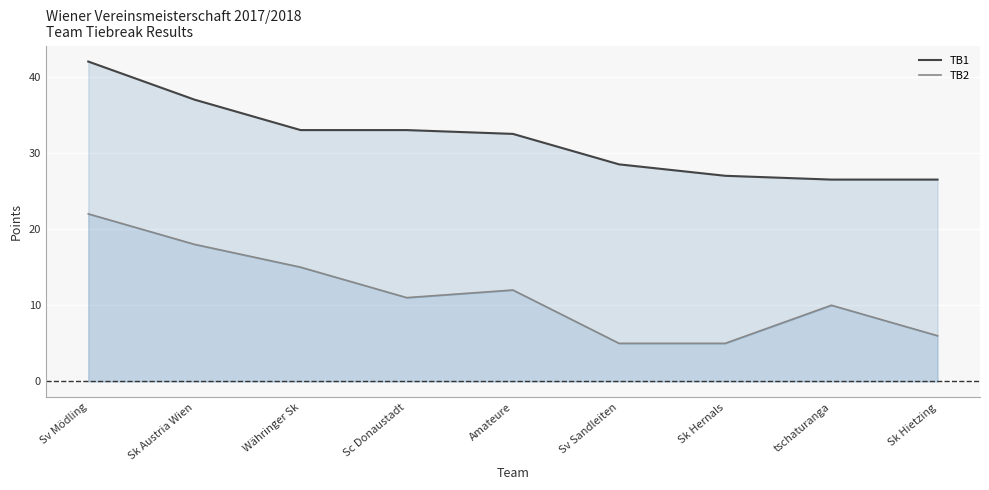

Does the chart display data point markers on the line(s)?

No